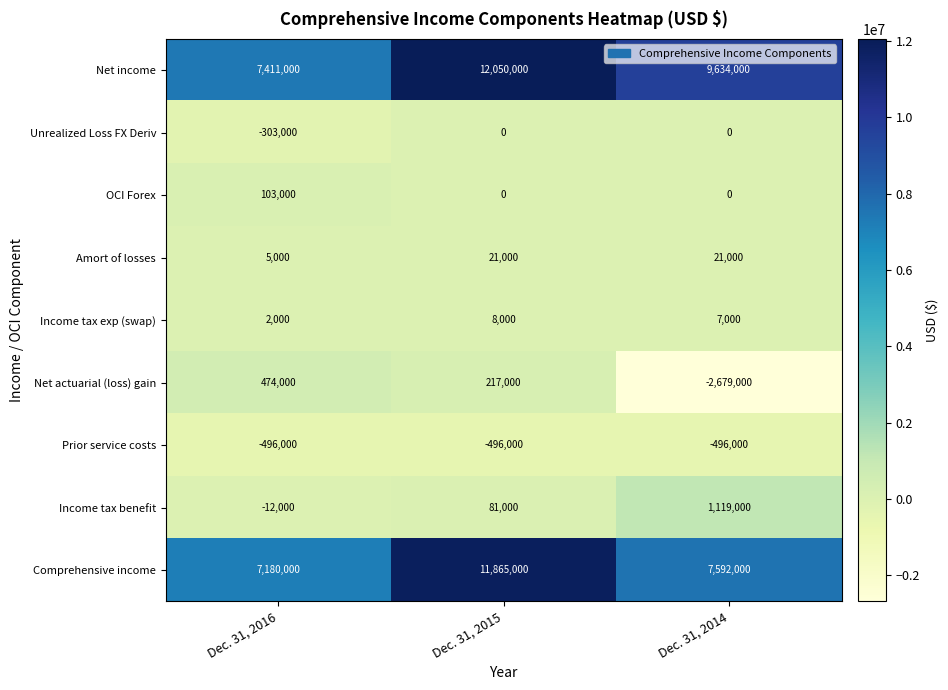

The Net actuarial (loss) gain series shows 103289 at Dec. 31, 2015. True or false?

False